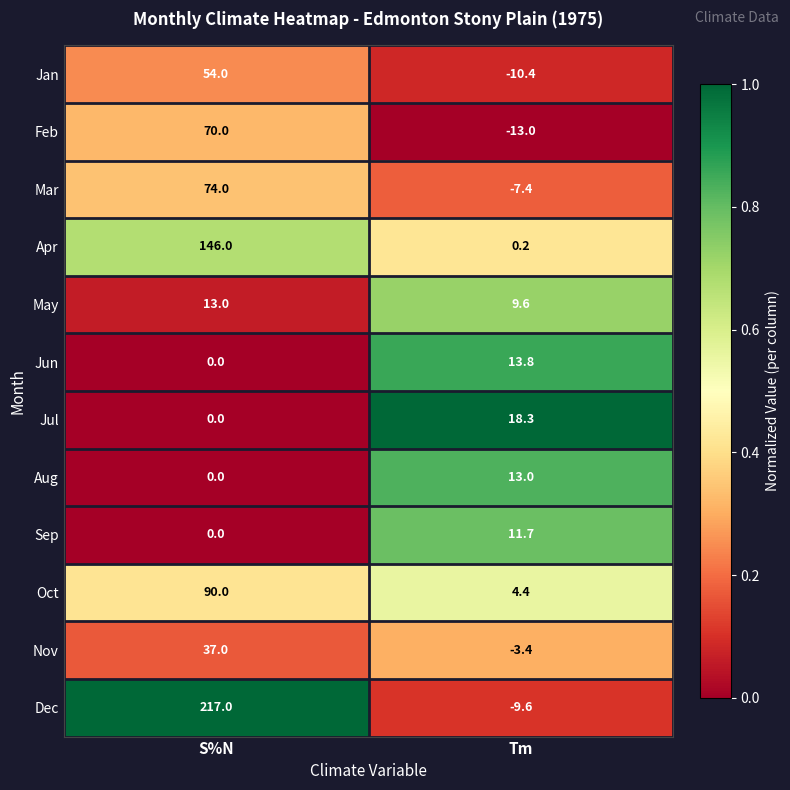

What is the difference between the maximum and minimum values in the Oct series?

85.6